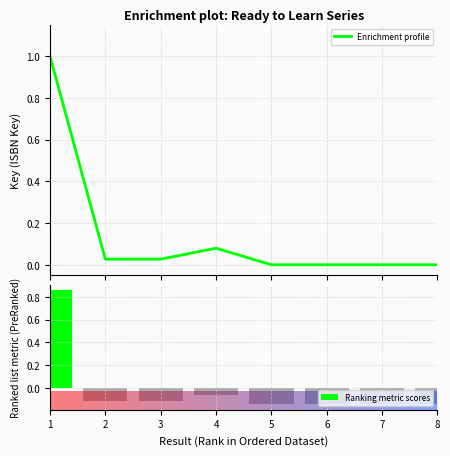

Which label corresponds to the largest value in the chart?

1